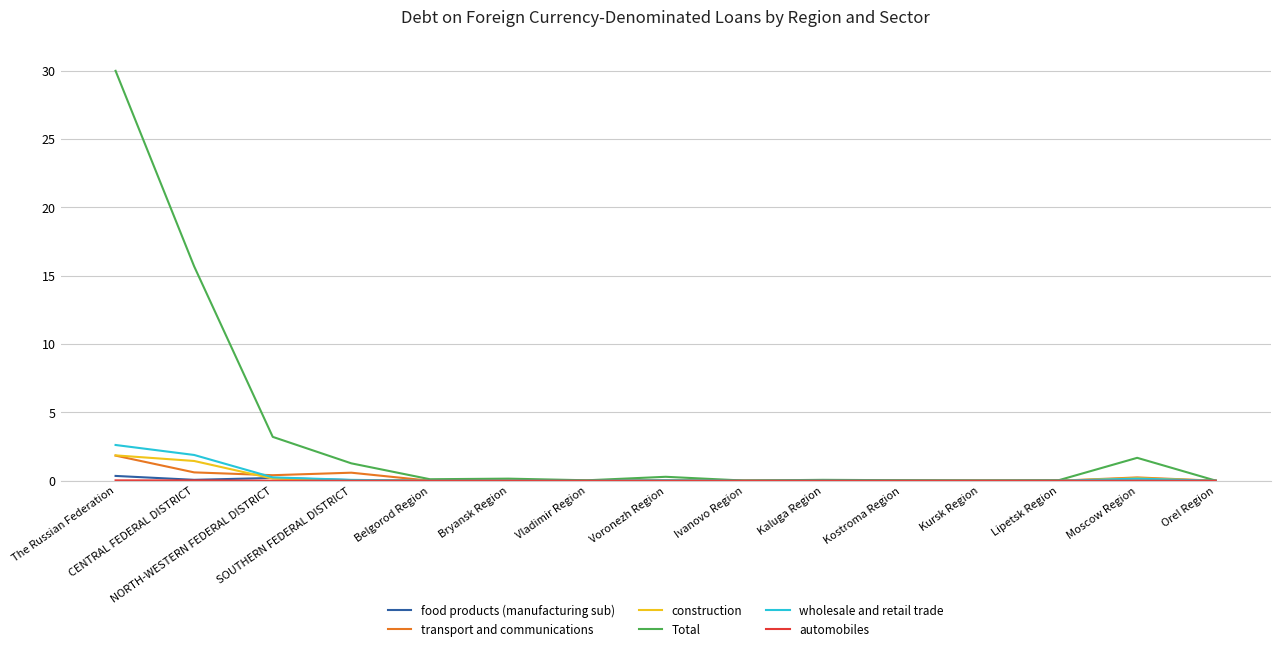

What is the greatest value displayed?

30.0